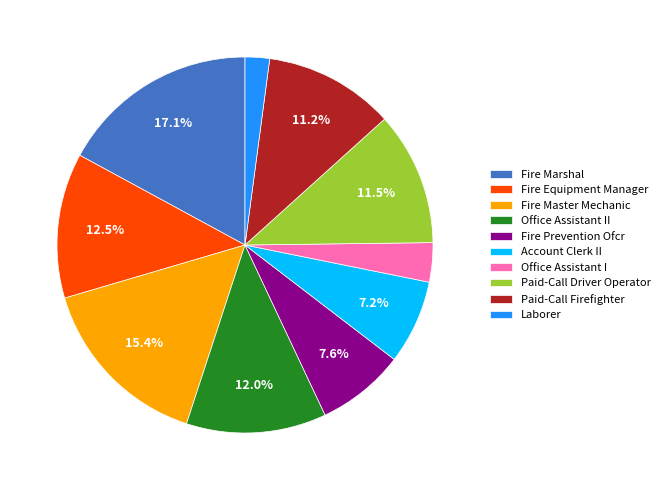

What percentage is the Account Clerk II slice, to the nearest percent?

7%